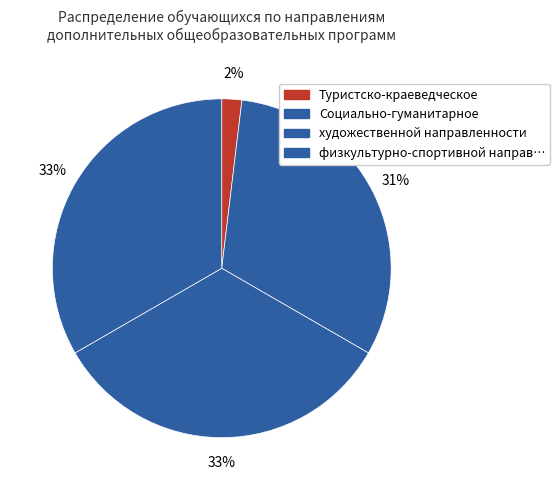

How many segments does this pie chart have?

4